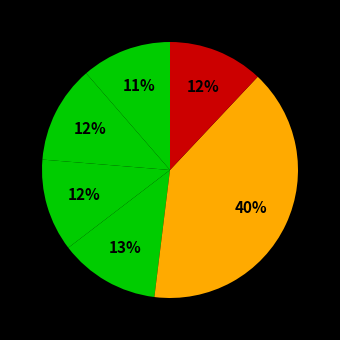

How many segments does this pie chart have?

6